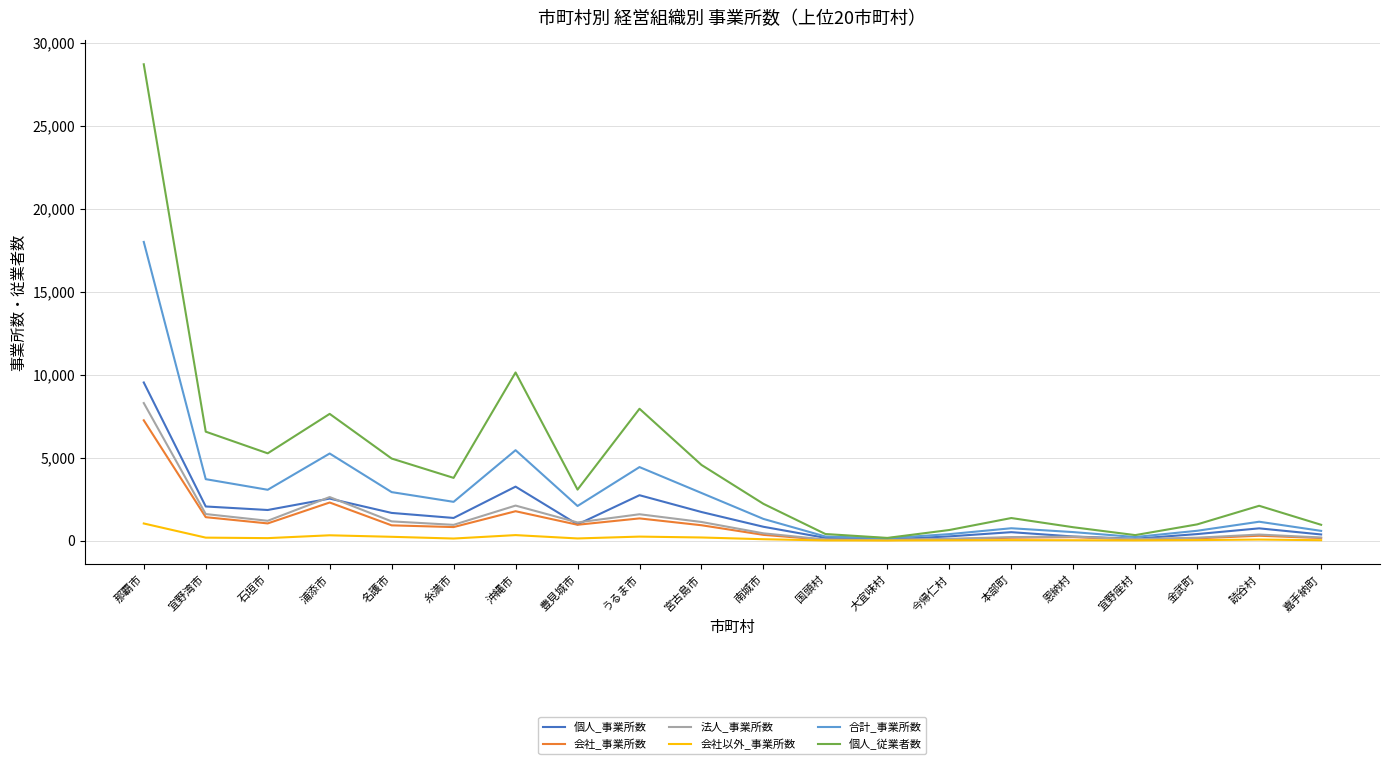

Where is the first local maximum for 法人_事業所数?

浦添市